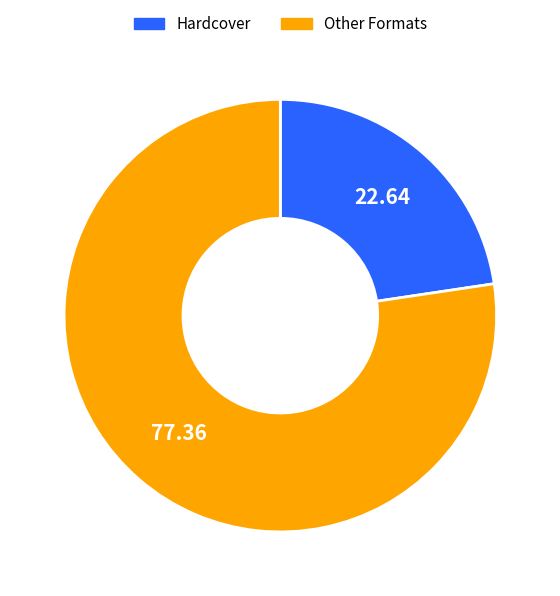

Which category has the biggest portion of the pie?

Other Formats